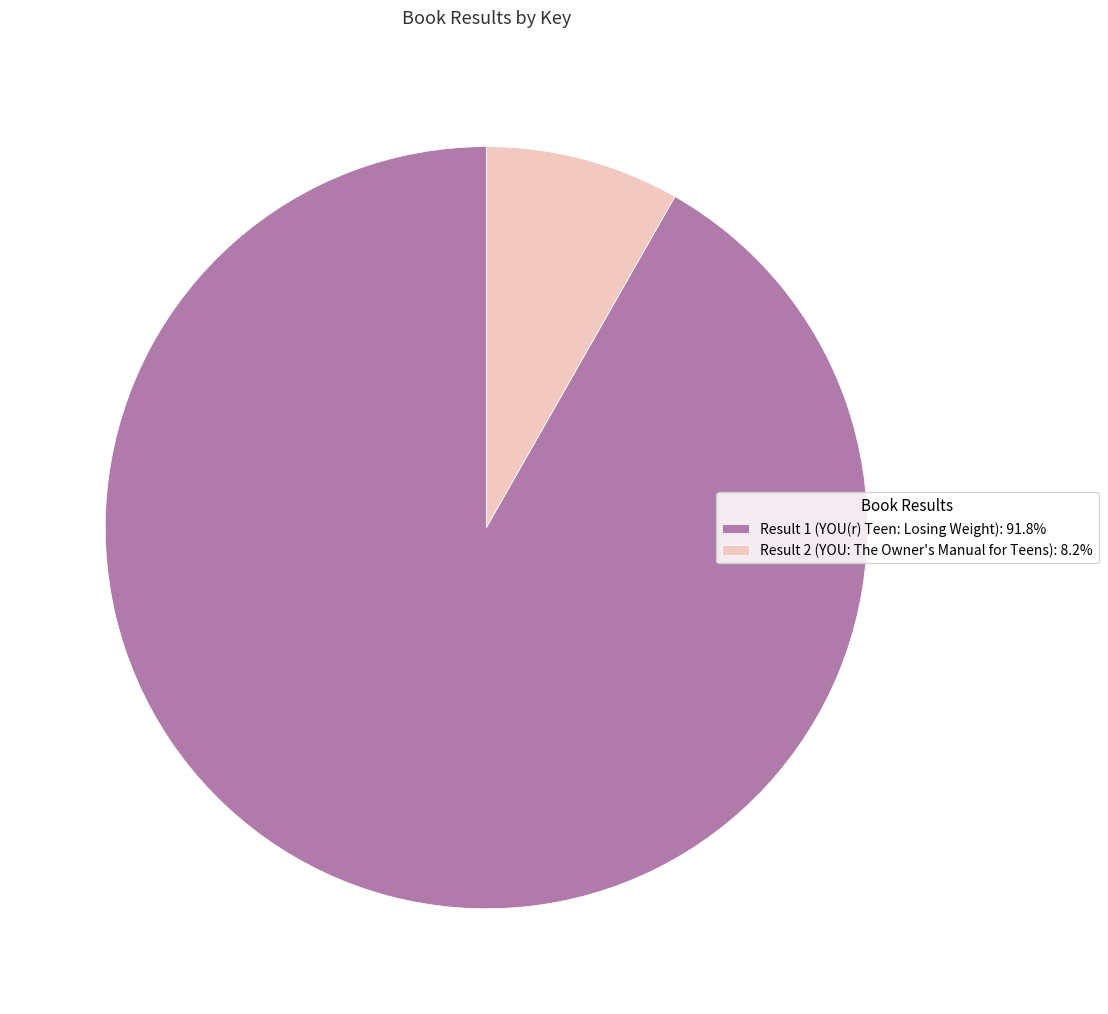

Is it true that Result 1 (YOU(r) Teen: Losing Weight) is 99% of the pie?

False